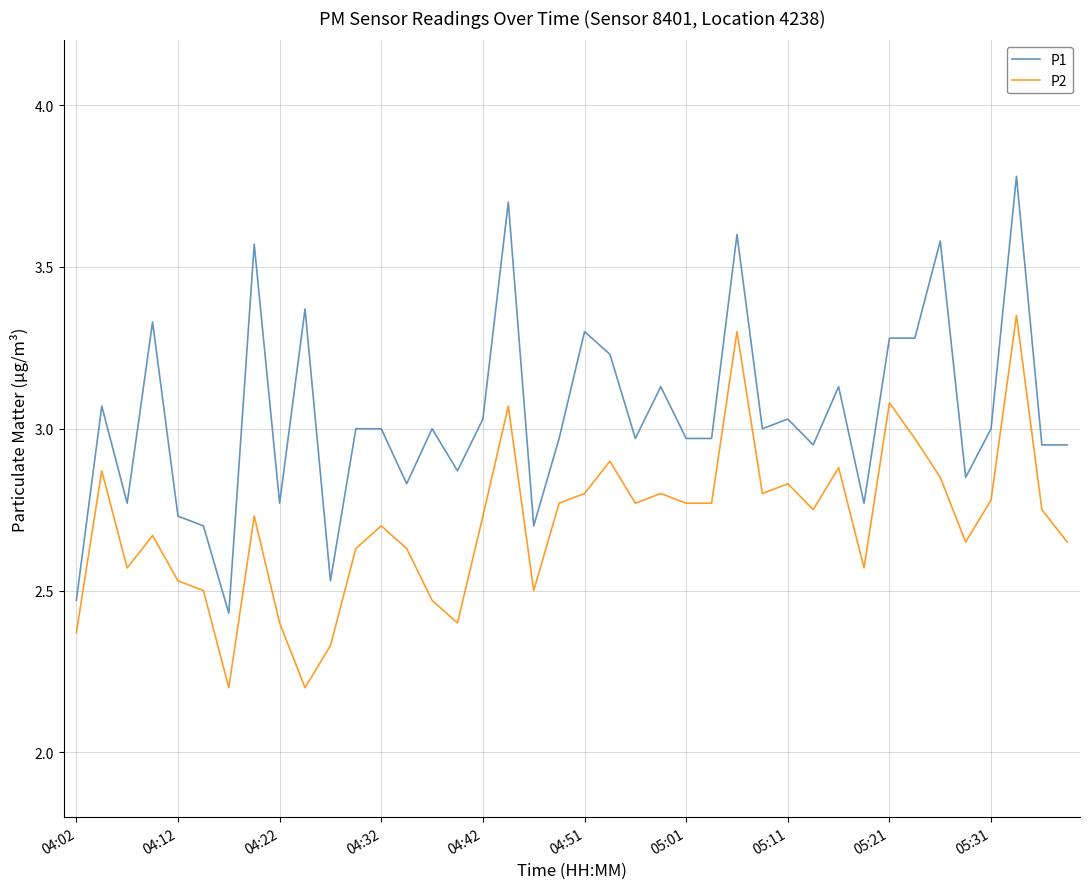

How many lines are shown in the chart?

2